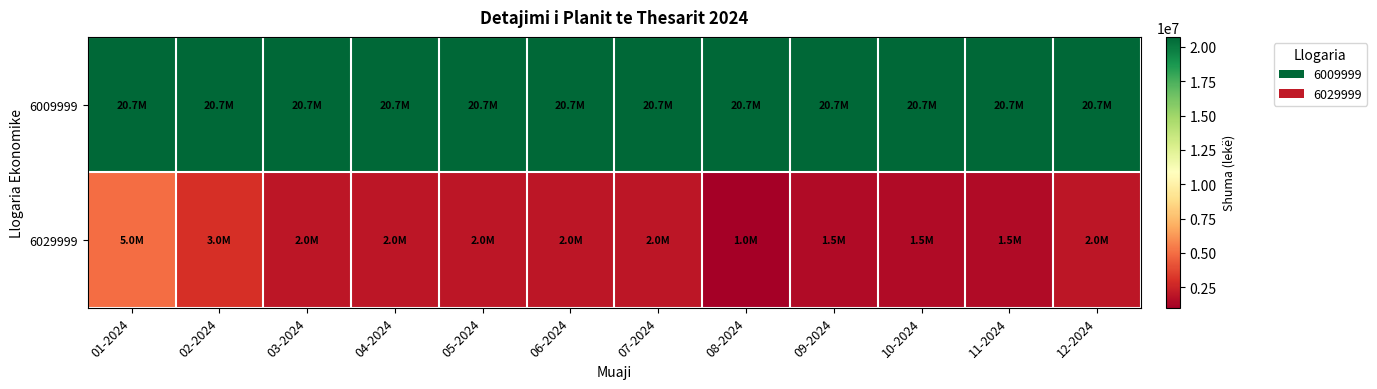

Reading left to right, extract all data points from this chart.

6009999: 01-2024=20733000	02-2024=20733000	03-2024=20733000	04-2024=20733000	05-2024=20733000	06-2024=20733000	07-2024=20733000	08-2024=20733000	09-2024=20733000	10-2024=20733000	11-2024=20735000	12-2024=20735000
6029999: 01-2024=5000000	02-2024=3000000	03-2024=2000000	04-2024=2000000	05-2024=2000000	06-2024=2000000	07-2024=2000000	08-2024=1000000	09-2024=1500000	10-2024=1500000	11-2024=1500000	12-2024=2000000